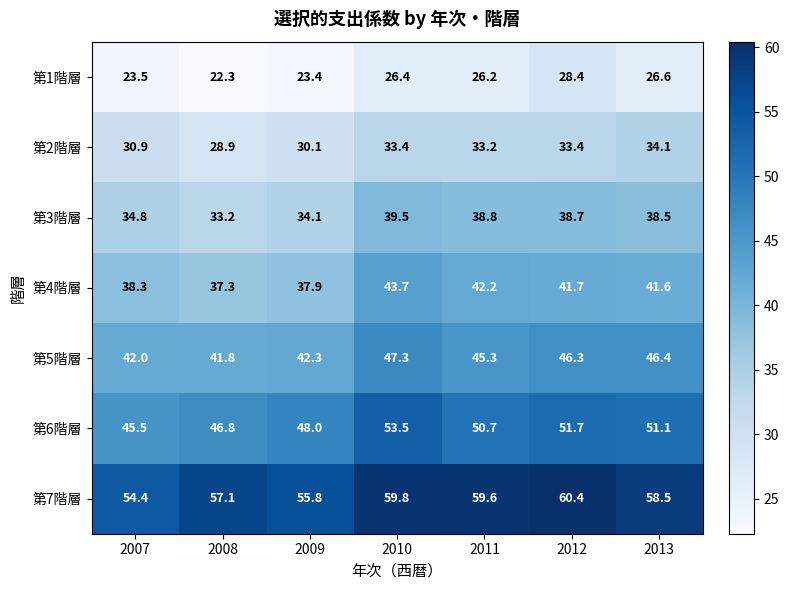

What is the maximum value for 第2階層?

34.1